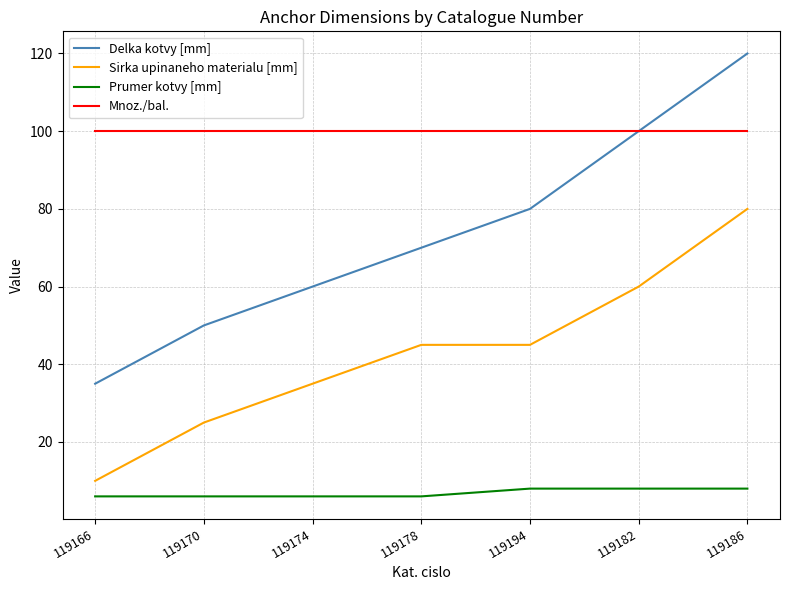

Between 119174 and 119186, which series saw the biggest shift?

Delka kotvy [mm]